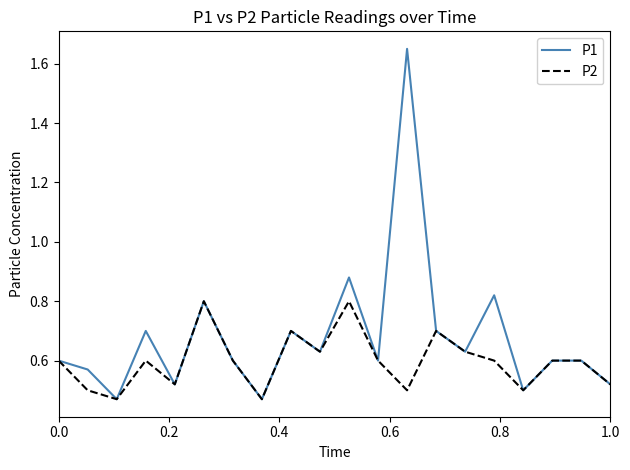

Which series has the widest spread of values?

P1